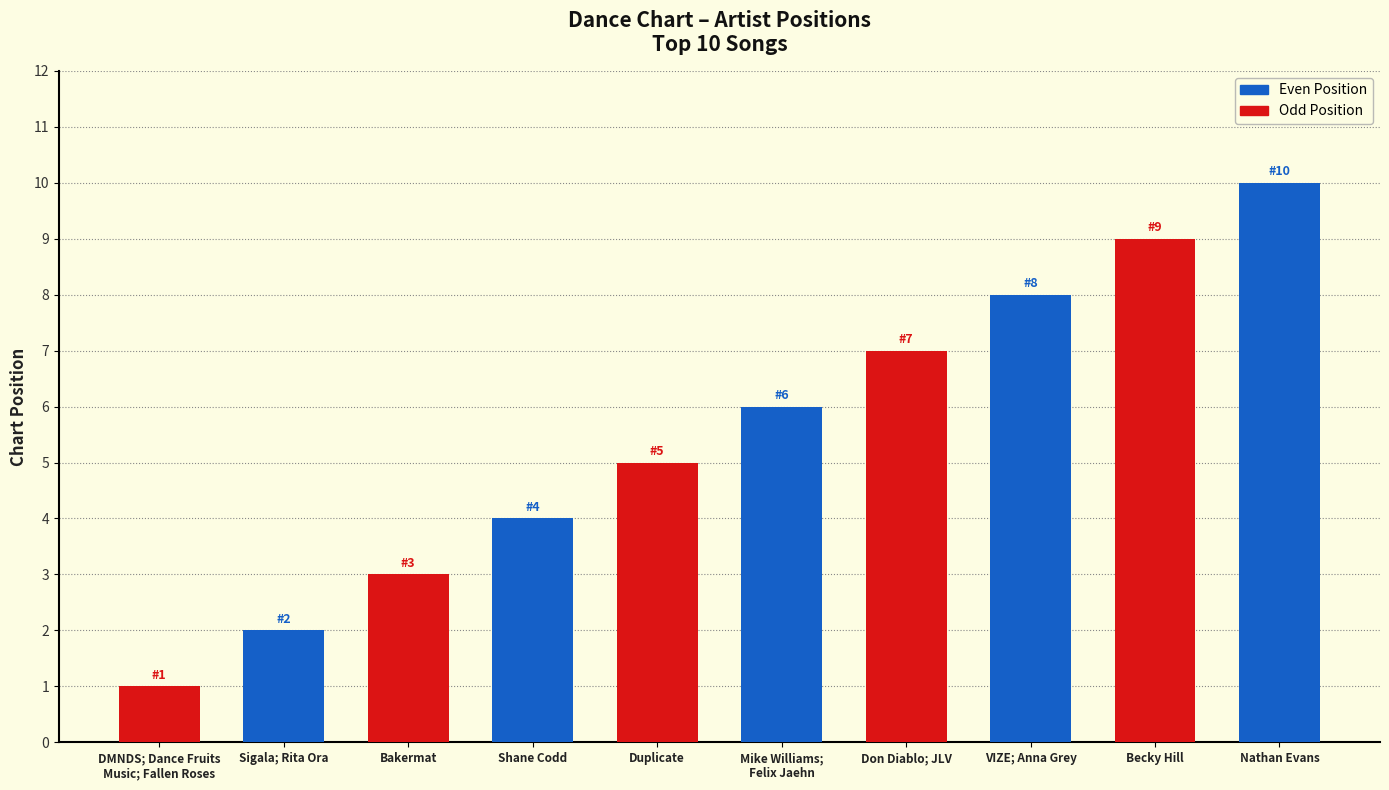

What is the average value of the Even Position series?

6